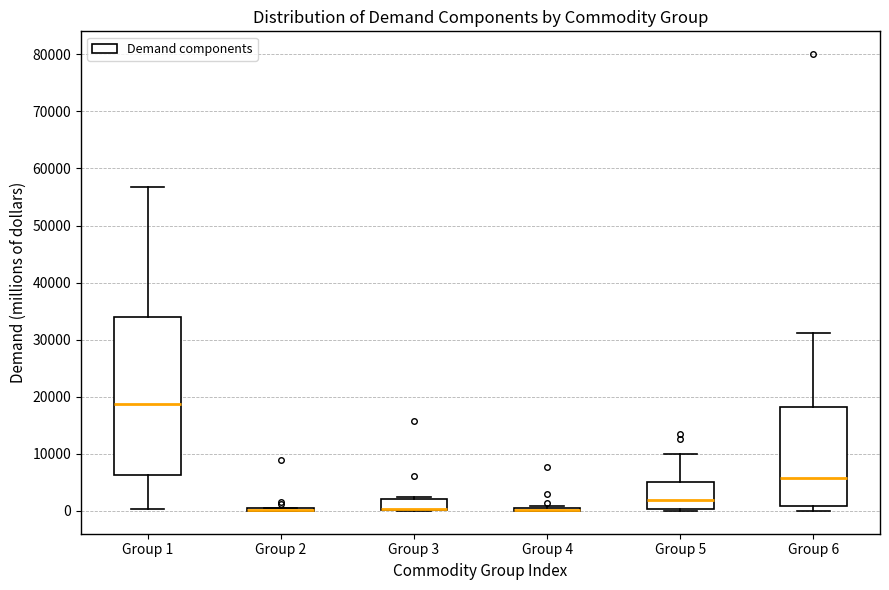

Comparing the boxes themselves (not the whiskers), which one is the tallest?

Group 1